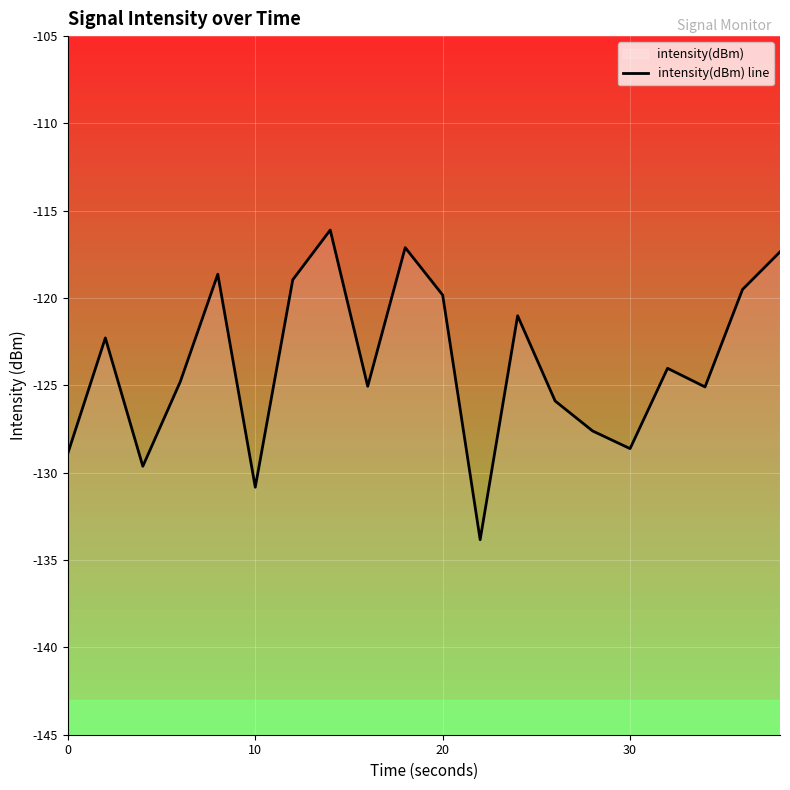

Reading right to left, what are all the values shown in this chart?

-117.4	-119.5	-125.1	-124.0	-128.6	-127.6	-125.9	-121.0	-133.8	-119.8	-117.1	-125.1	-116.1	-119.0	-130.8	-118.6	-124.8	-129.6	-122.3	-128.9